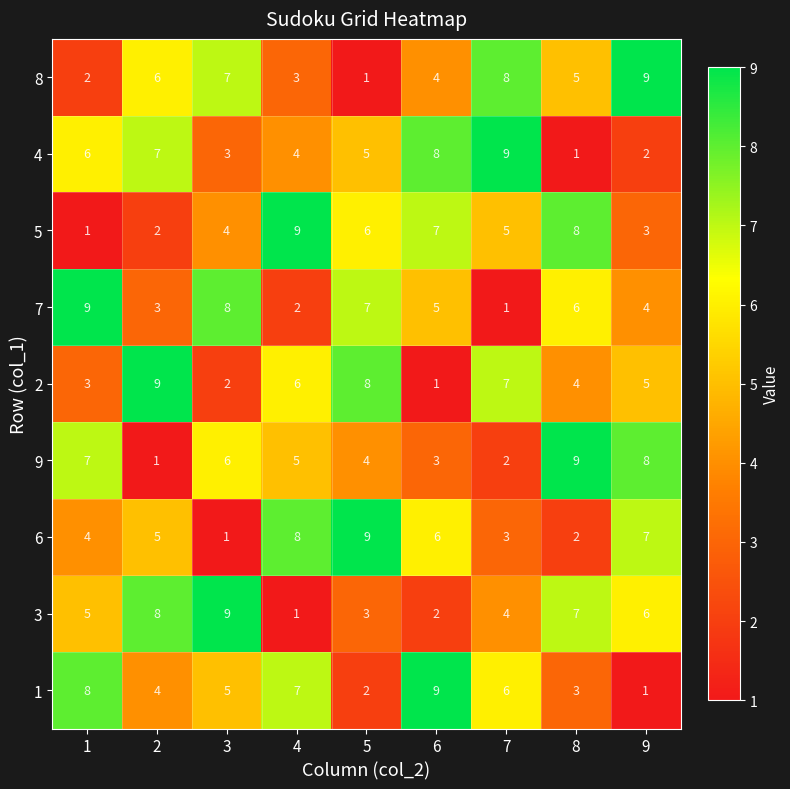

The value of 4 at 9 is 2. True or false?

True